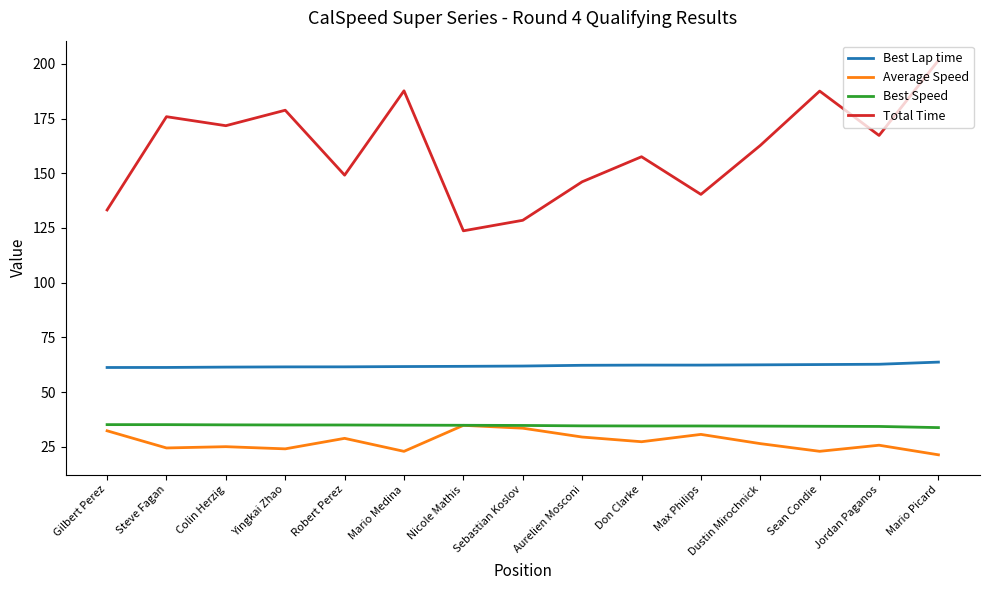

Between Sean Condie and Mario Picard, which series saw the biggest shift?

Total Time